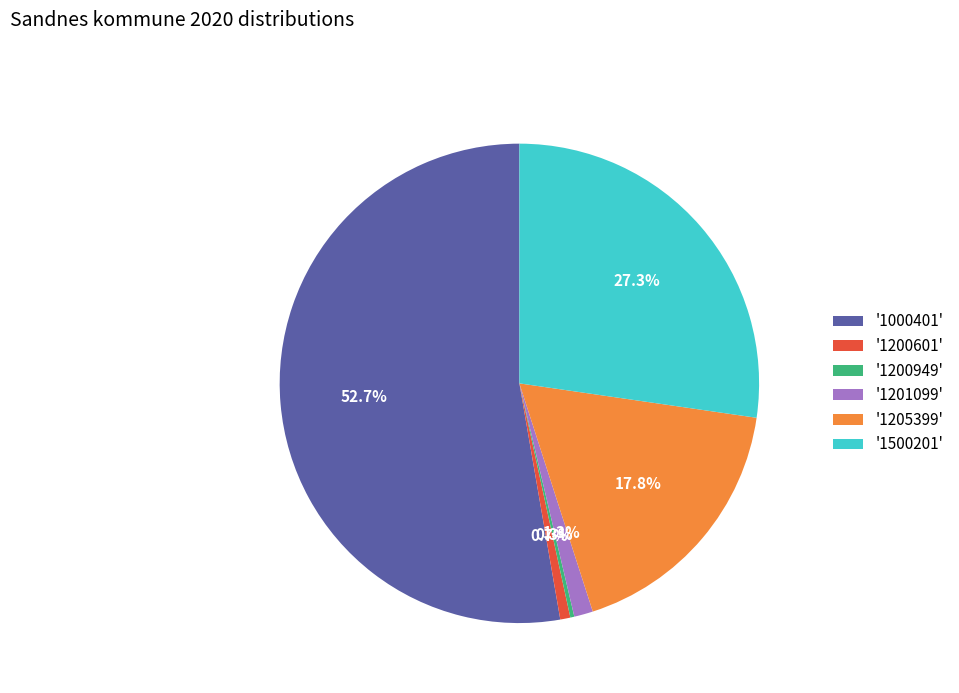

What is the largest slice in the pie chart?

'1000401'